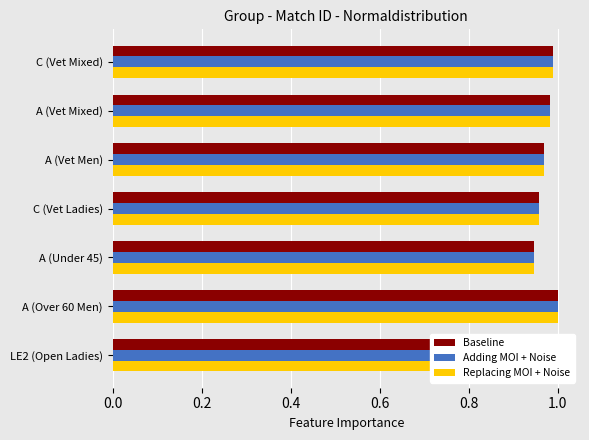

How many data points does each series have?

7